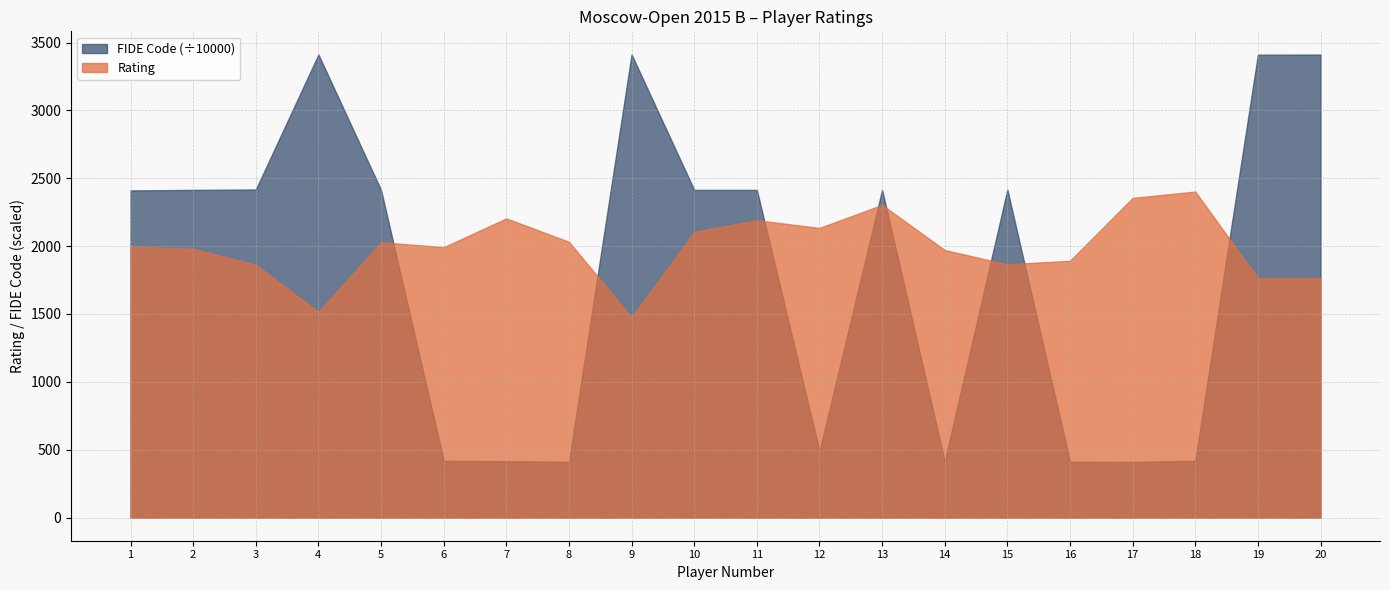

Is the value of FIDE_Code at 3 greater than the value of Rating at 6?

Yes